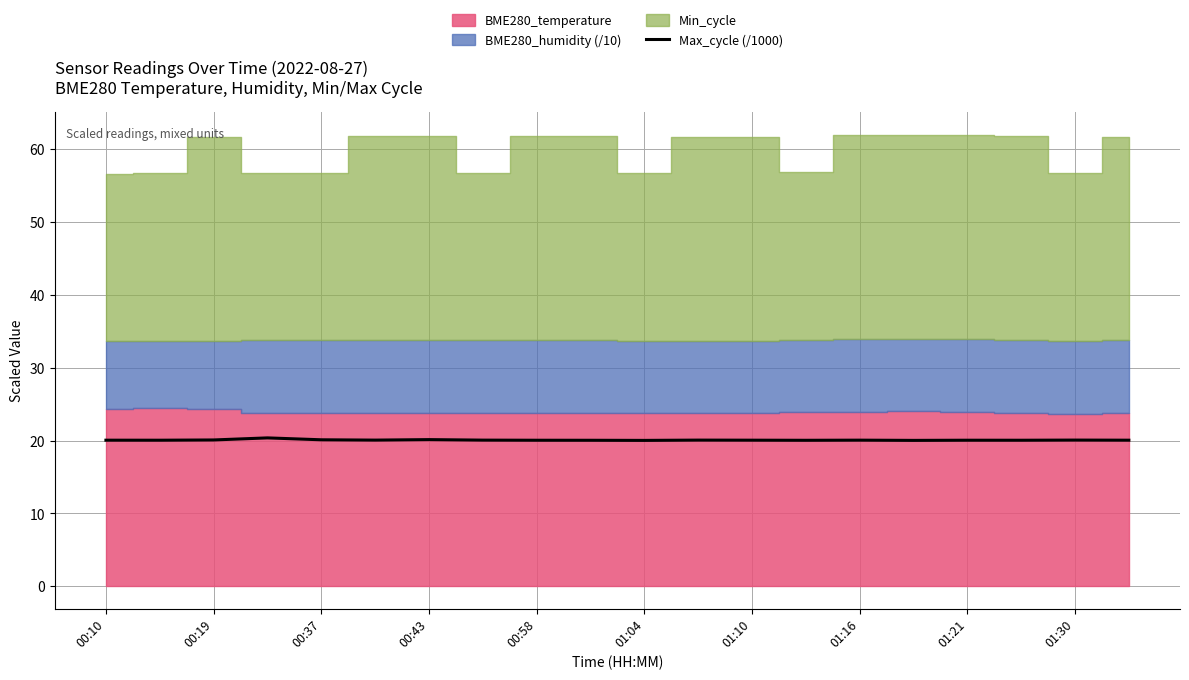

What is the maximum value for Max_cycle (/1000)?

20.4